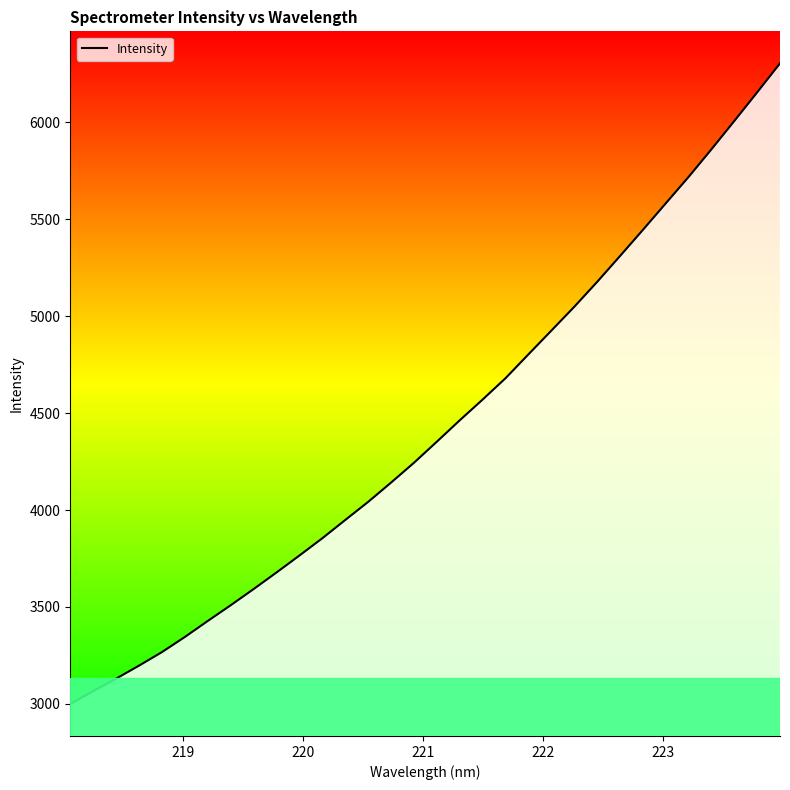

What is the maximum value shown in the chart?

6304.1